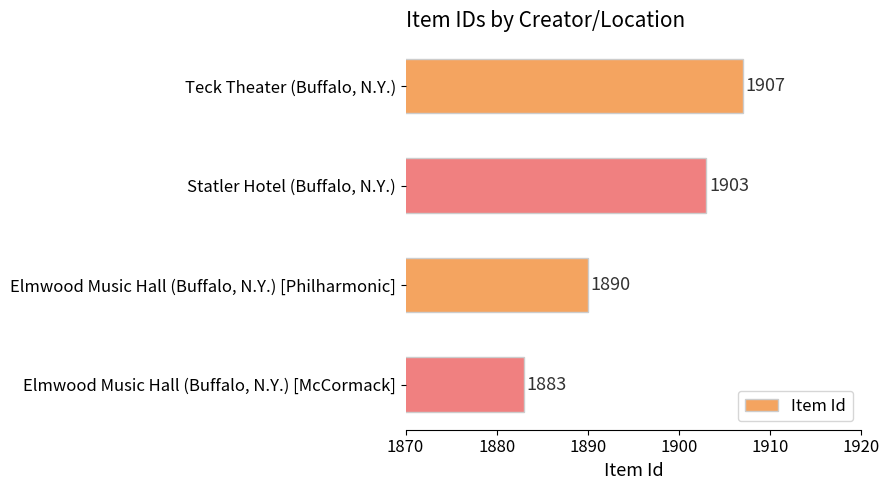

Rank the categories by value from highest to lowest.

Teck Theater (Buffalo, N.Y.), Statler Hotel (Buffalo, N.Y.), Elmwood Music Hall (Buffalo, N.Y.) [Philharmonic], Elmwood Music Hall (Buffalo, N.Y.) [McCormack]